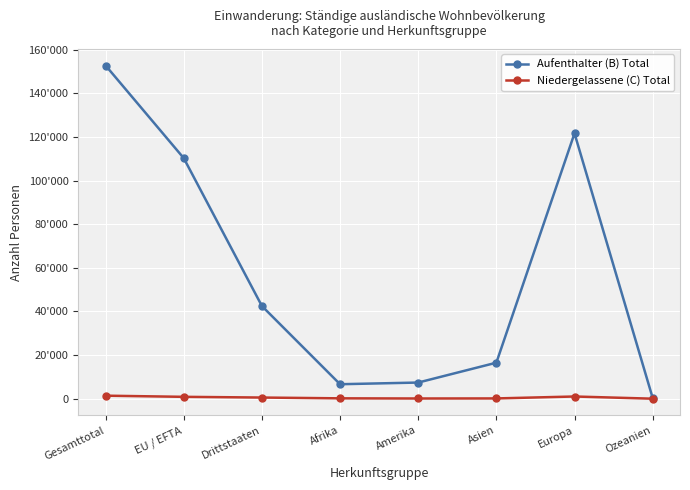

What is the label of the 6th point from the right?

Drittstaaten